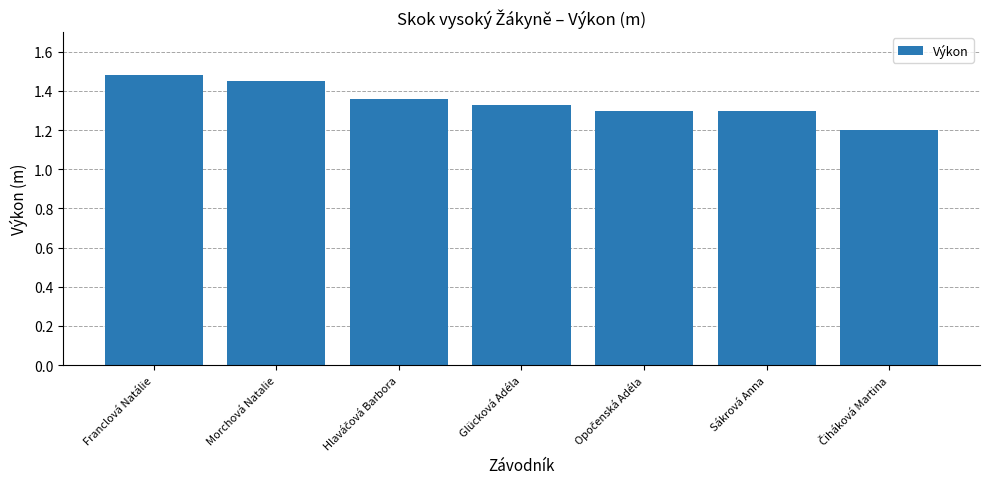

What is the difference between the maximum and minimum values?

0.3